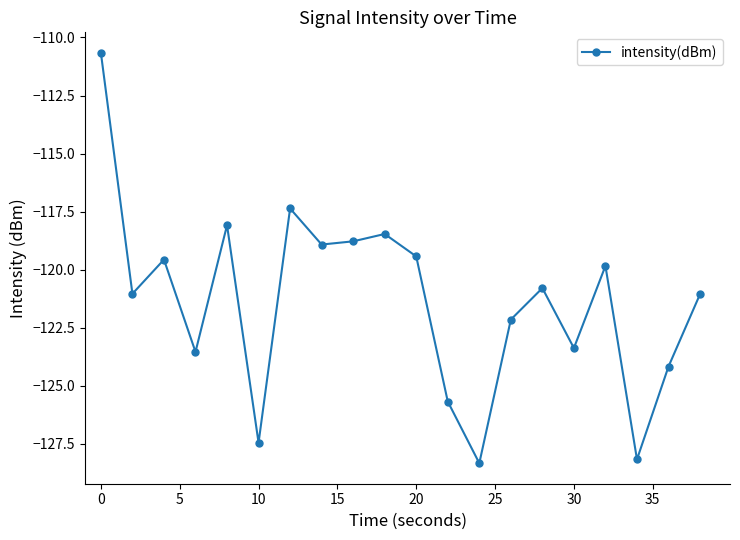

What is the average value?

-121.3